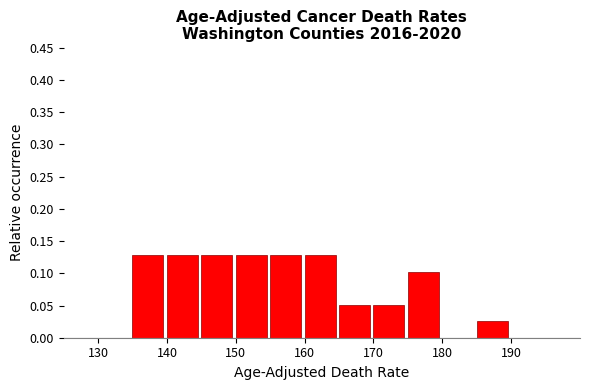

How tall is the bar that spans 160 to 165 on the x-axis? The values are not printed on the chart, so give them approximately, as read against the axis.

0.130